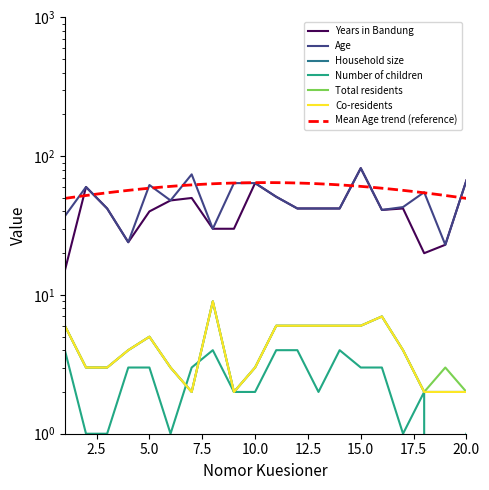

At which category is the sum across all series the highest?

15